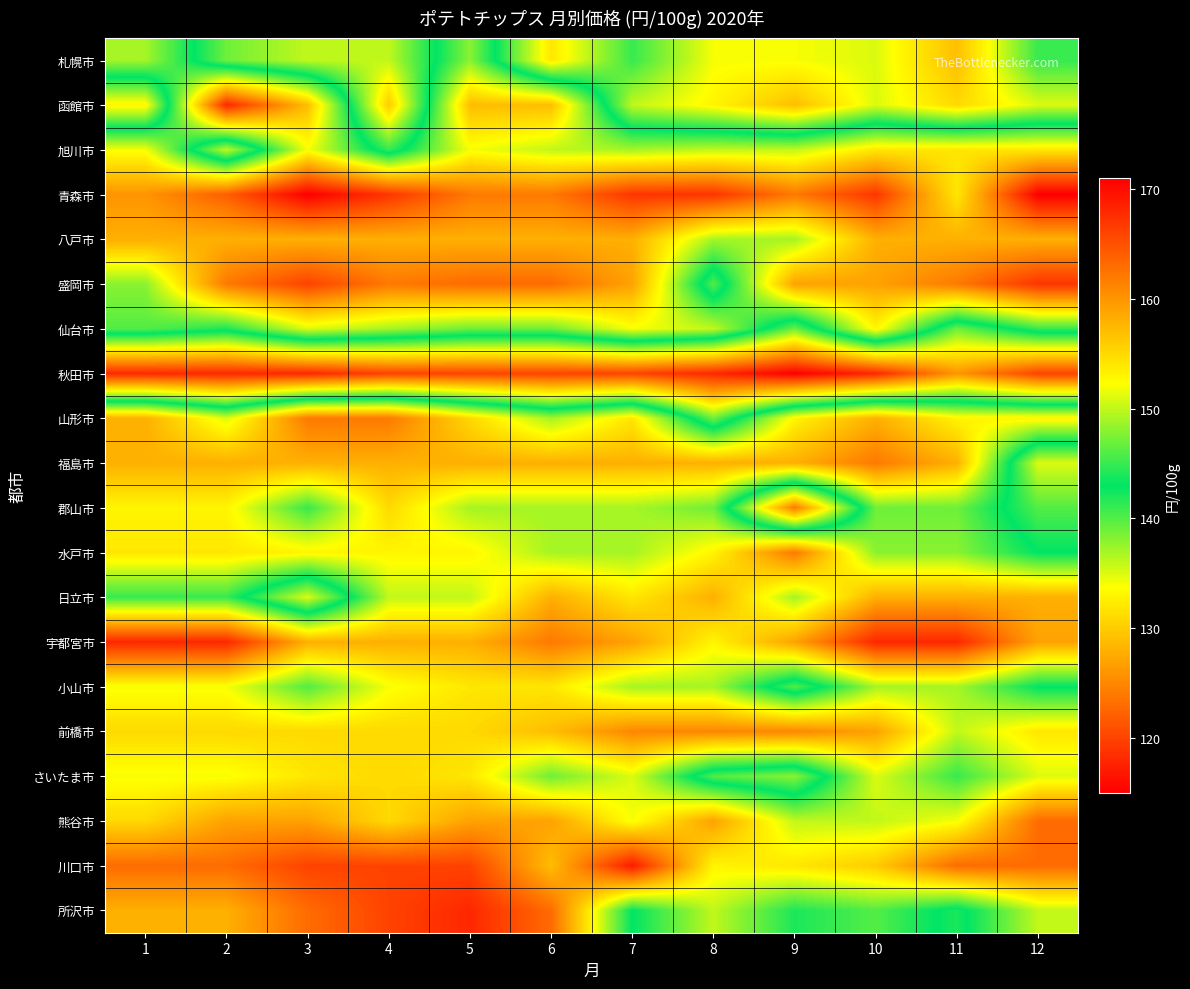

List the series in order of their peak value, highest first.

青森市, 川口市, 函館市, 宇都宮市, 所沢市, 盛岡市, 熊谷市, 山形市, 福島市, 水戸市, 前橋市, 八戸市, 日立市, 郡山市, さいたま市, 旭川市, 小山市, 仙台市, 札幌市, 秋田市